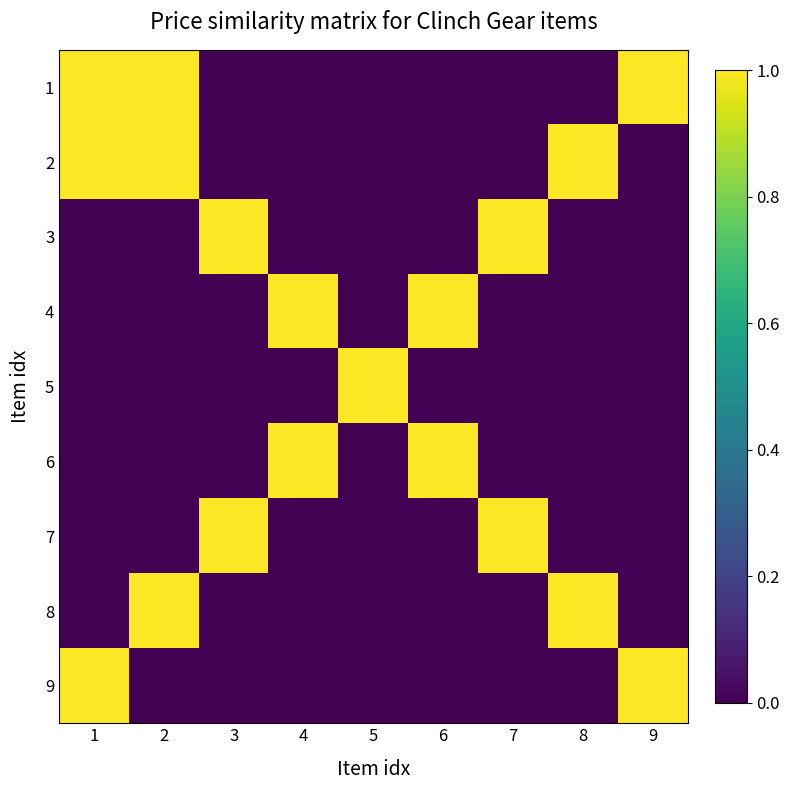

Reading left to right, transcribe all the data shown in this chart.

1: 1=1	2=1	3=0	4=0	5=0	6=0	7=0	8=0	9=1
2: 1=1	2=1	3=0	4=0	5=0	6=0	7=0	8=1	9=0
3: 1=0	2=0	3=1	4=0	5=0	6=0	7=1	8=0	9=0
4: 1=0	2=0	3=0	4=1	5=0	6=1	7=0	8=0	9=0
5: 1=0	2=0	3=0	4=0	5=1	6=0	7=0	8=0	9=0
6: 1=0	2=0	3=0	4=1	5=0	6=1	7=0	8=0	9=0
7: 1=0	2=0	3=1	4=0	5=0	6=0	7=1	8=0	9=0
8: 1=0	2=1	3=0	4=0	5=0	6=0	7=0	8=1	9=0
9: 1=1	2=0	3=0	4=0	5=0	6=0	7=0	8=0	9=1